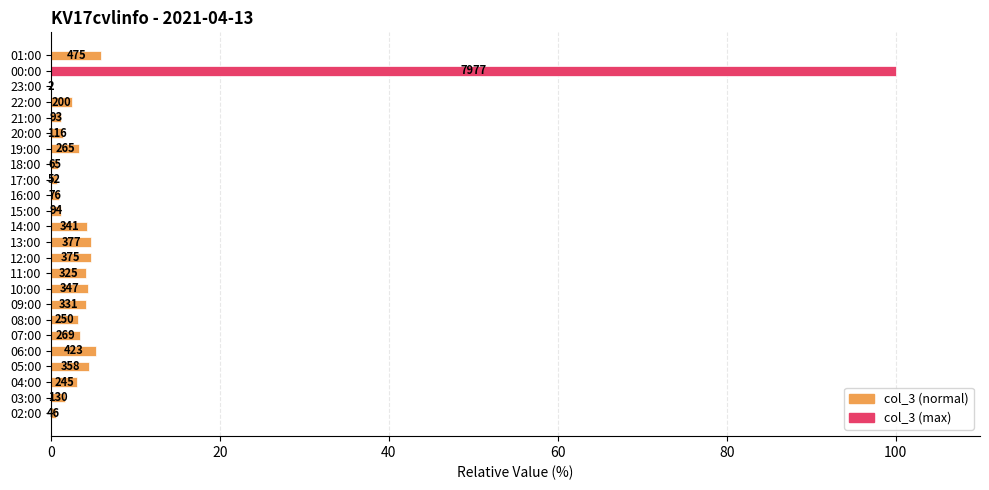

Are the bars horizontal?

Yes